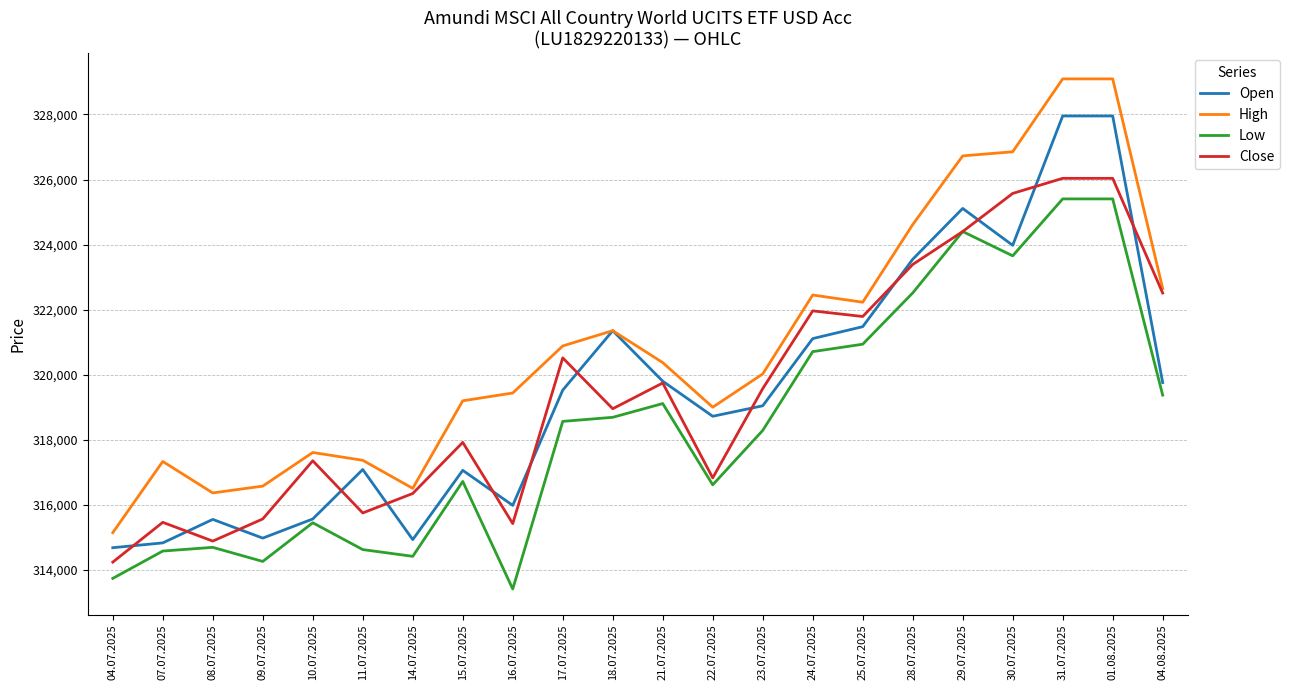

True or false: Close has a value of 316349 at 14.07.2025.

True